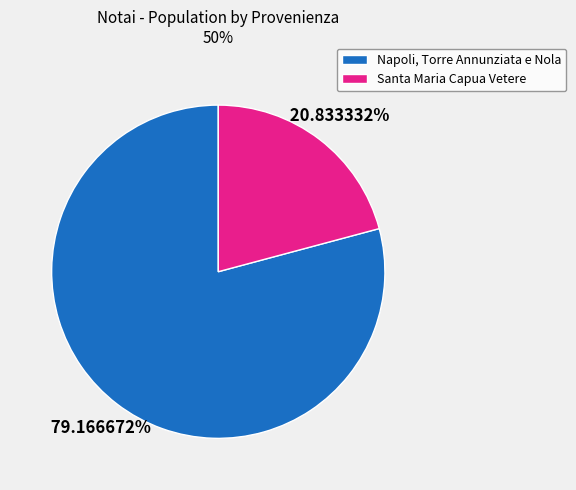

Approximately how many times larger is the value at Napoli, Torre Annunziata e Nola compared to Santa Maria Capua Vetere?

3.8